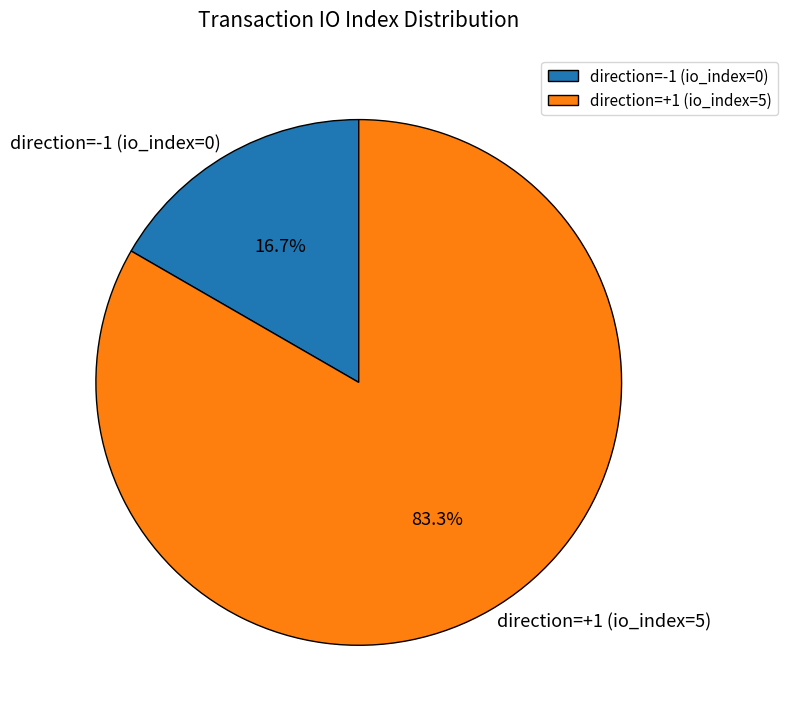

Which has a higher value, direction=+1 (io_index=5) or direction=-1 (io_index=0)?

direction=+1 (io_index=5)